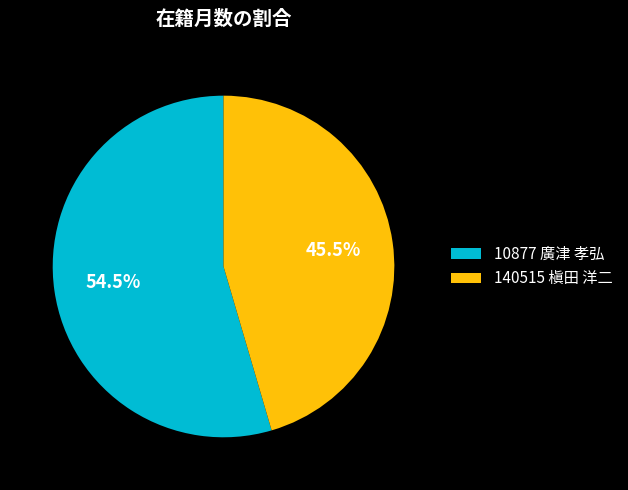

Does any single category account for the majority?

Yes